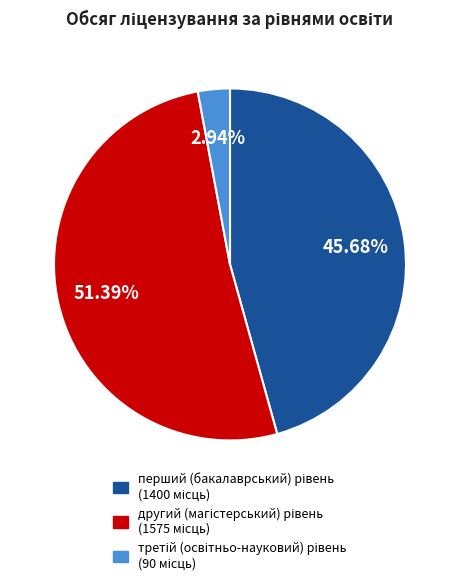

Is there any slice that represents more than half of the pie?

Yes